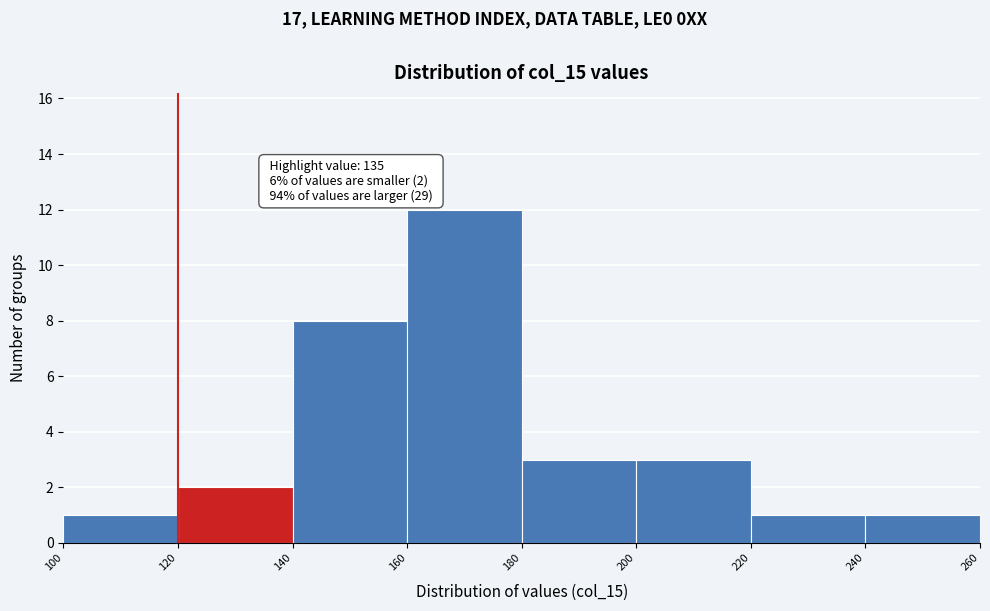

Over which range of the x-axis is the bar tallest?

160 to 180